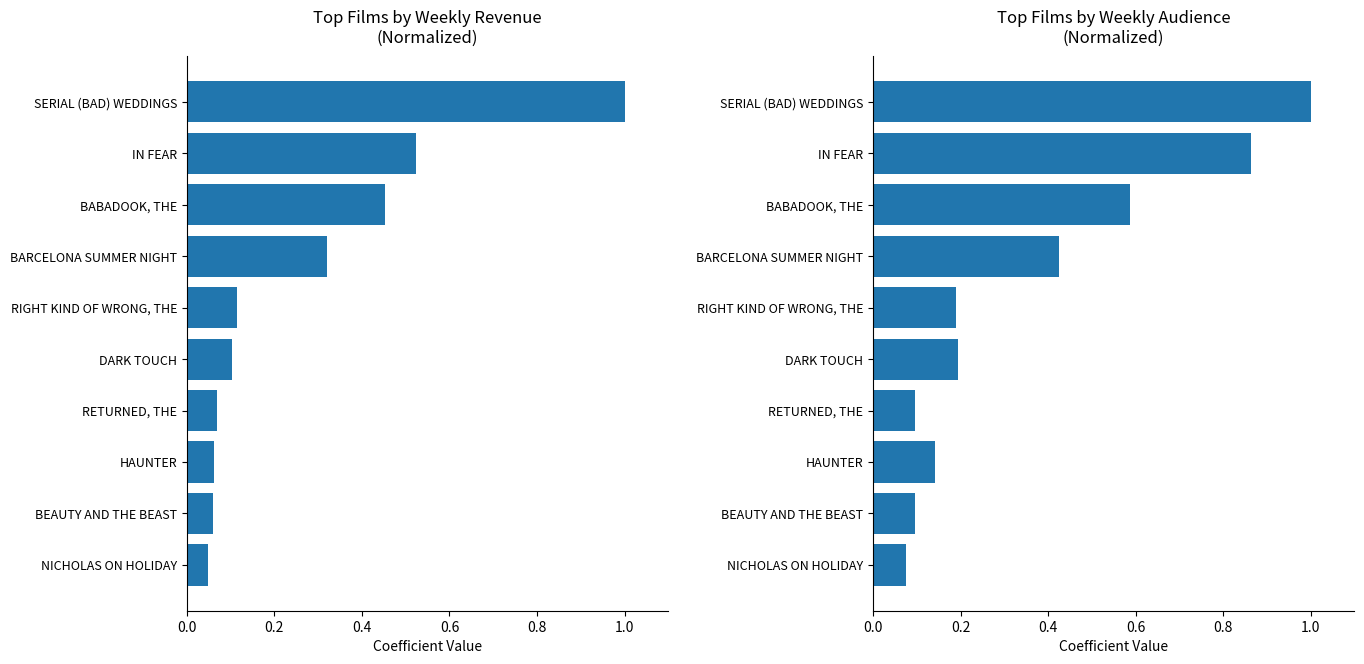

What is the difference between the maximum and minimum values in the Haftalik Hasilat series?

1.0